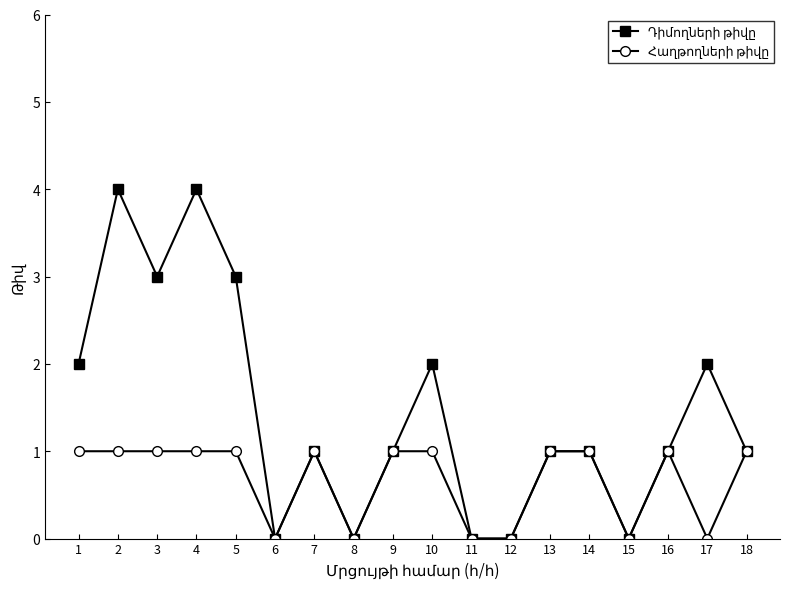

How many data points does each series have?

18